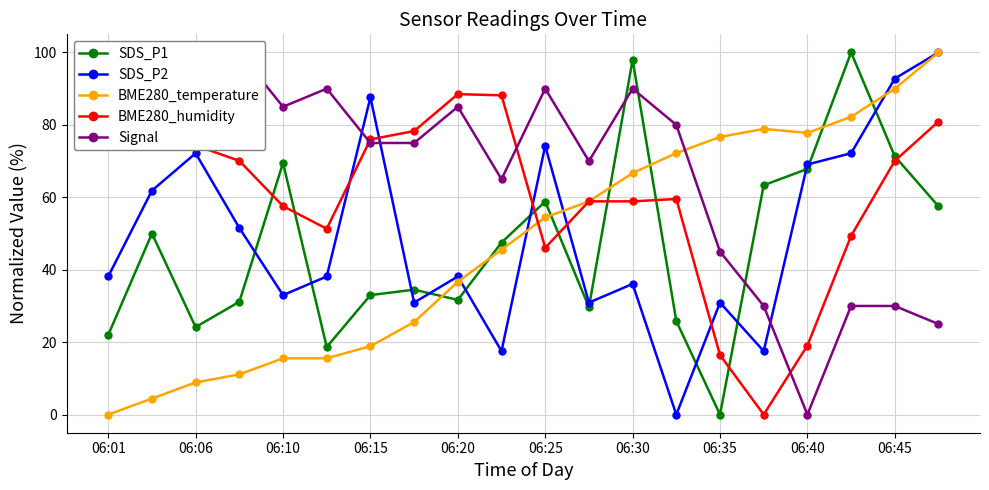

At which category does SDS_P2 reach its first local peak?

06:06